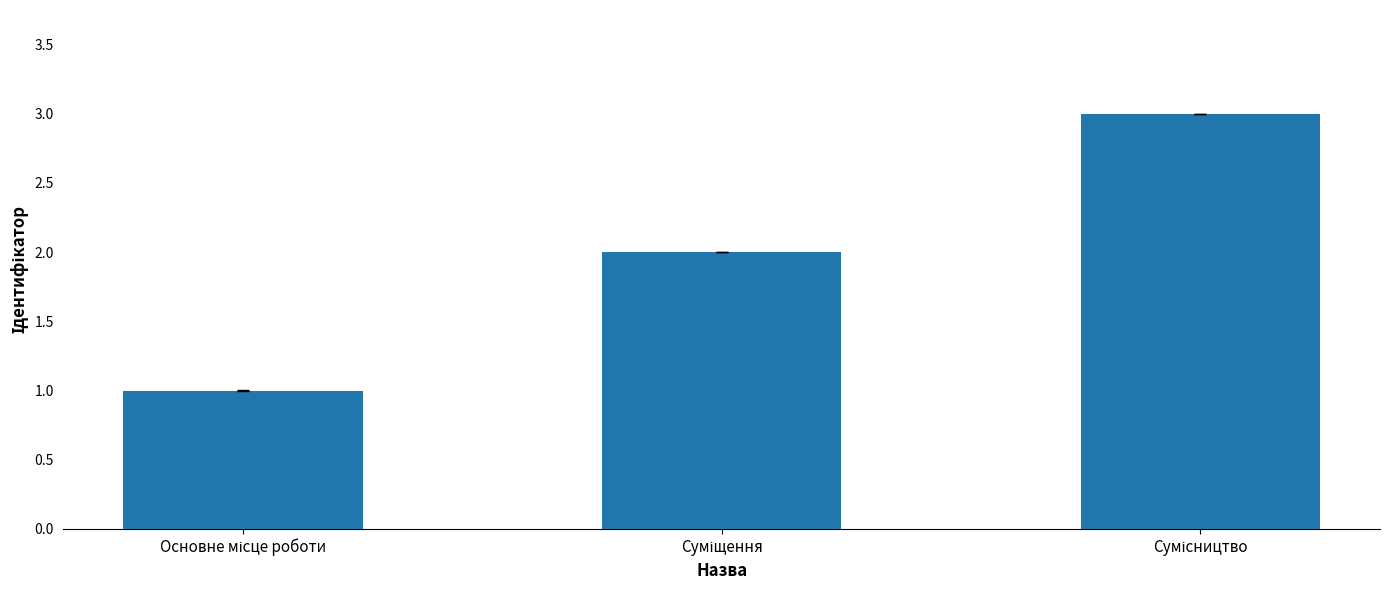

What is the sum of all values?

6